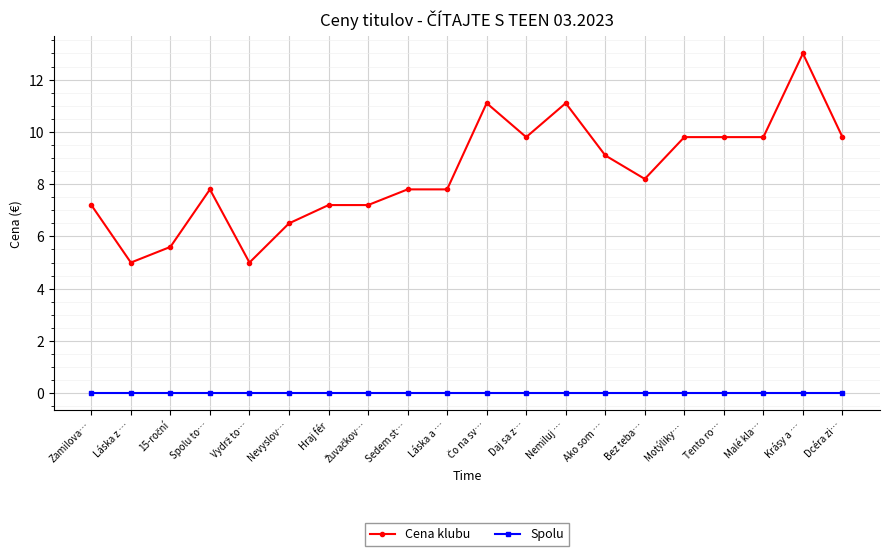

True or false: Cena klubu and Spolu cross at least once.

False